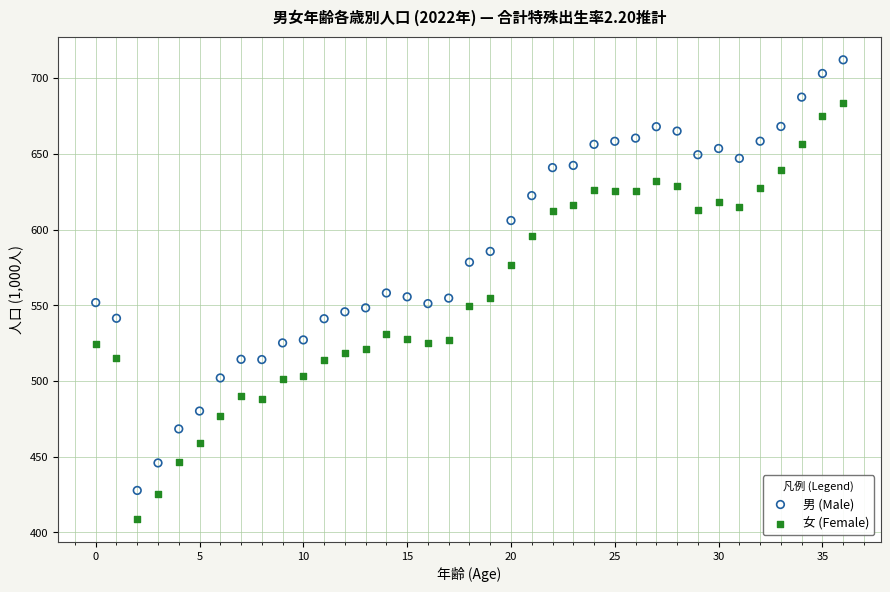

Across all data points, what is the range of Y values (max minus min)?

303.0